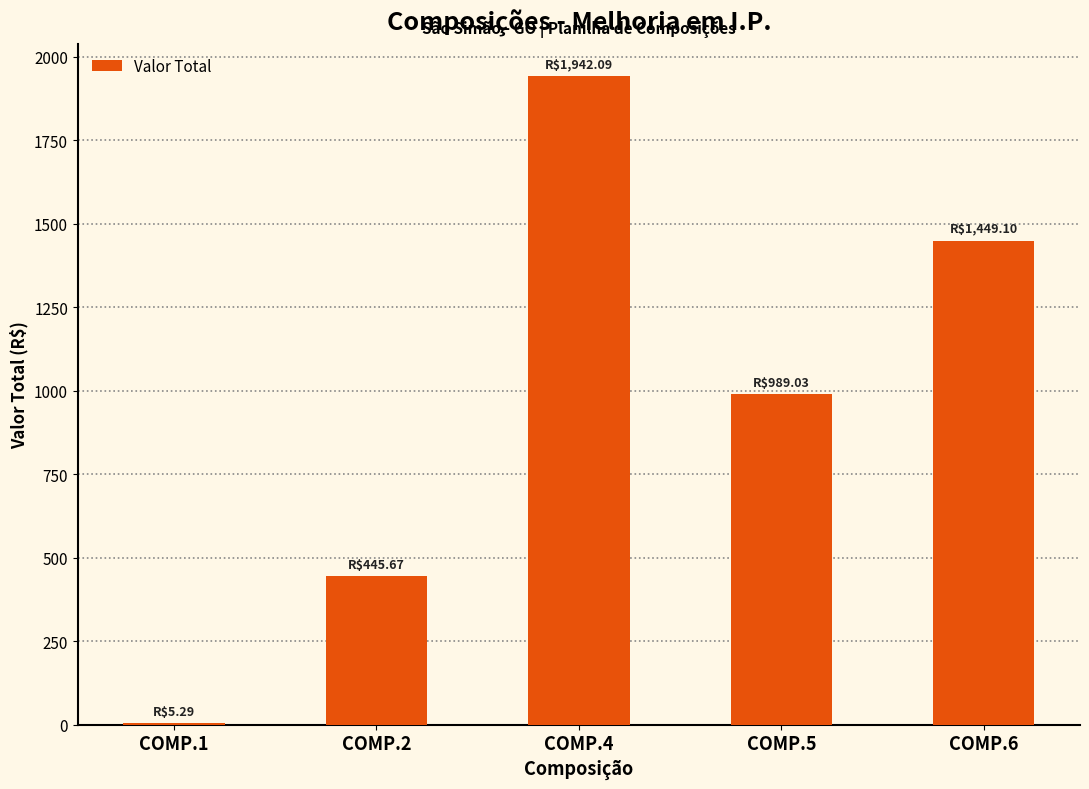

The value at COMP.2 is 445.7. True or false?

True